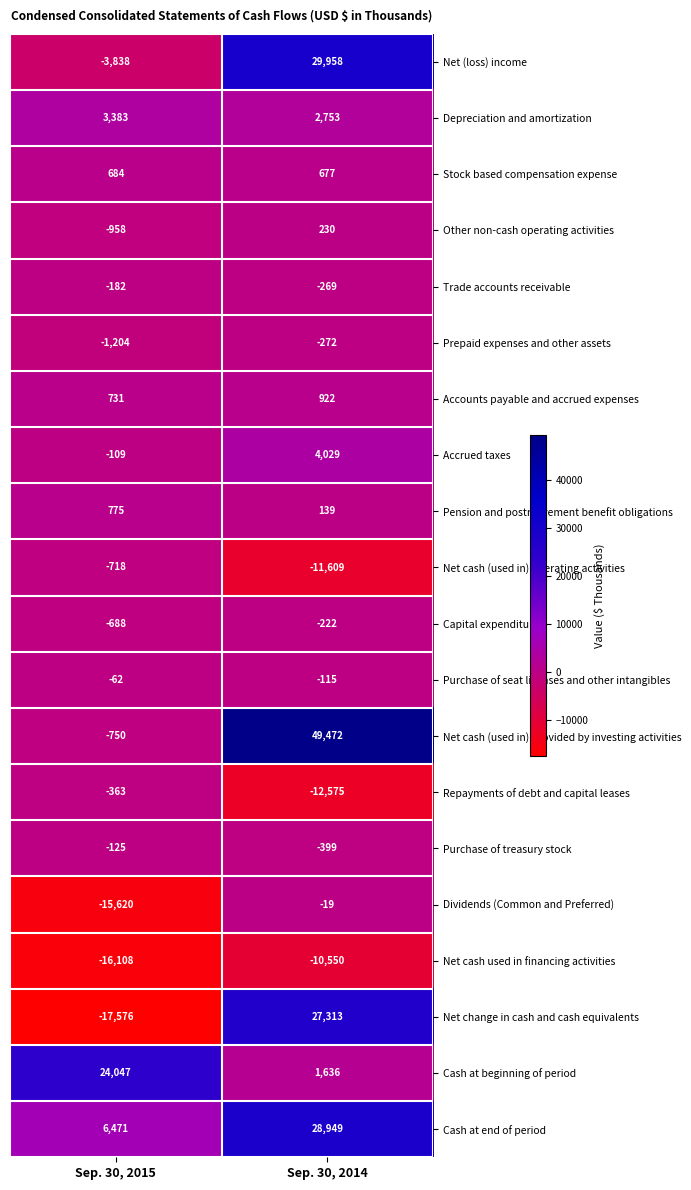

Rank the series at Sep. 30, 2015 from highest to lowest value.

Cash at beginning of period, Cash at end of period, Depreciation and amortization, Pension and postretirement benefit obligations, Accounts payable and accrued expenses, Stock based compensation expense, Purchase of seat licenses and other intangibles, Accrued taxes, Purchase of treasury stock, Trade accounts receivable, Repayments of debt and capital leases, Capital expenditures, Net cash (used in) operating activities, Net cash (used in) provided by investing activities, Other non-cash operating activities, Prepaid expenses and other assets, Net (loss) income, Dividends (Common and Preferred), Net cash used in financing activities, Net change in cash and cash equivalents